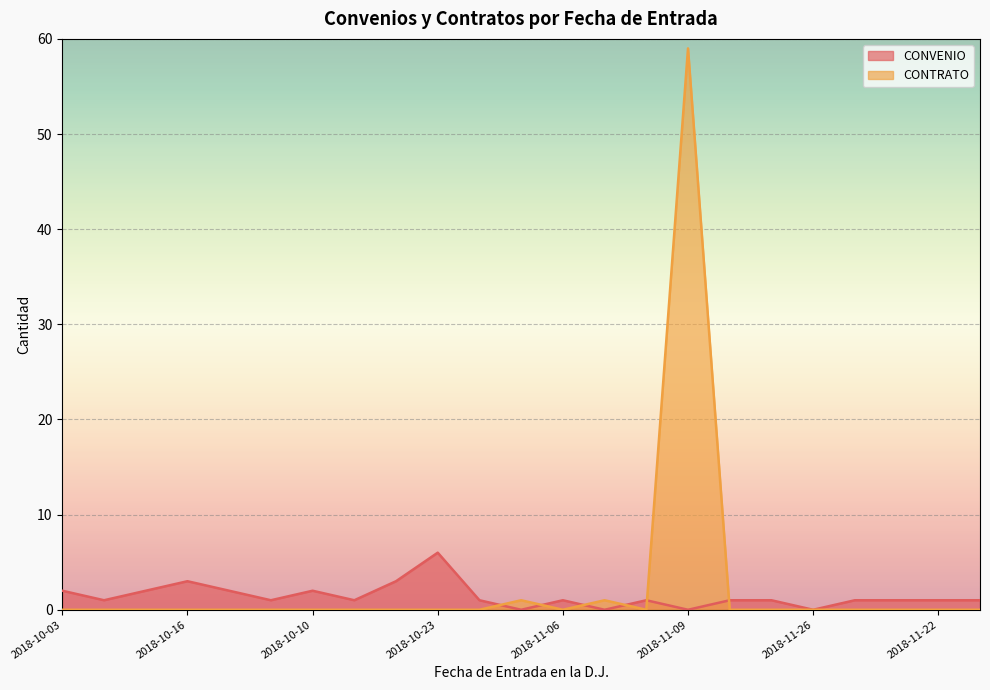

Which series ends up on top after the final intersection of CONVENIO and CONTRATO?

CONVENIO